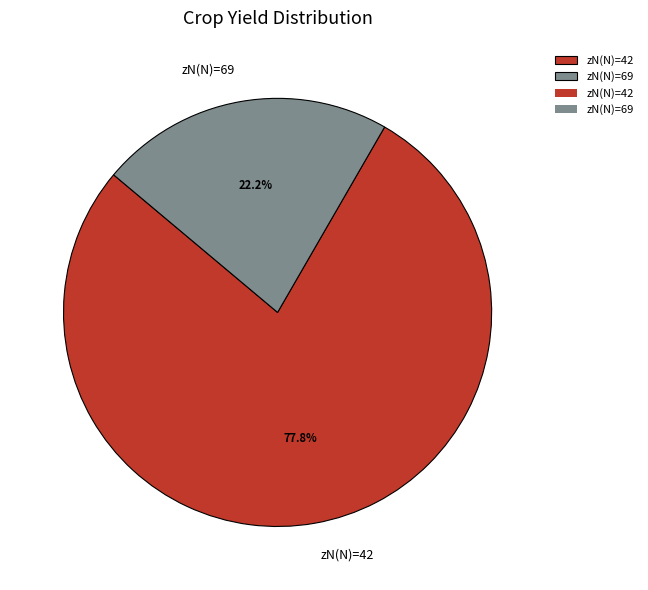

What is the majority slice?

zN(N)=42